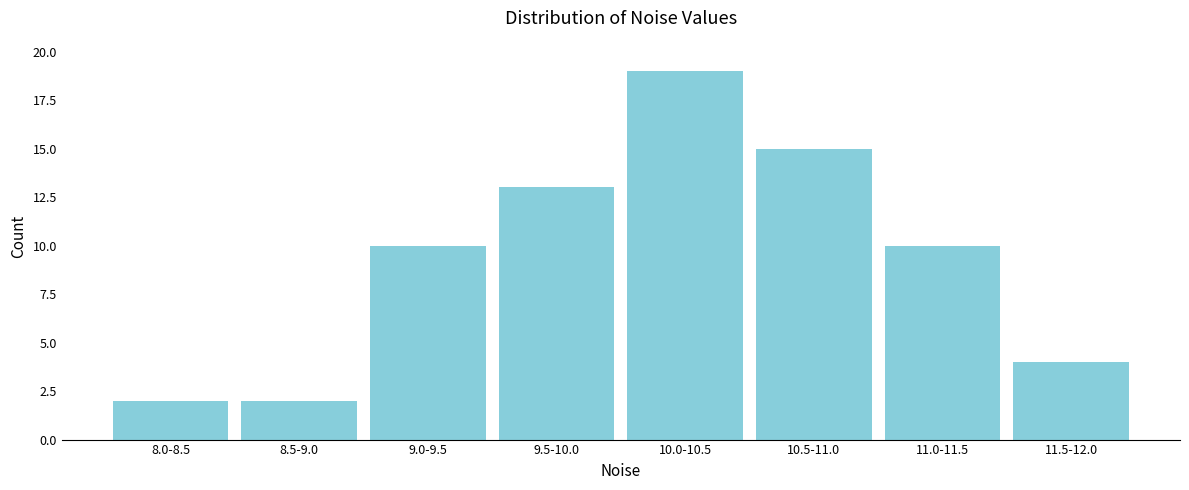

Reading left to right, list all the values displayed in this chart.

2	2	10	13	19	15	10	4